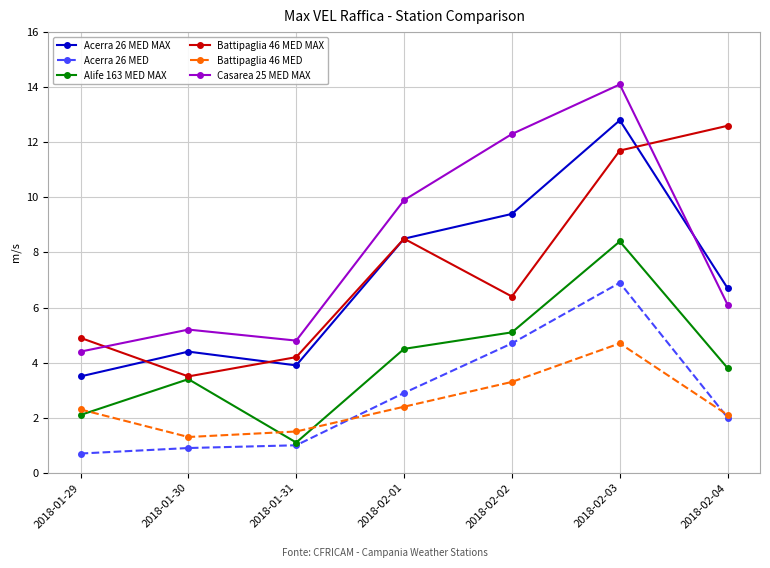

Reading right to left, transcribe all the data shown in this chart.

Acerra 26 MED MAX: 2018-02-04=6.7	2018-02-03=12.8	2018-02-02=9.4	2018-02-01=8.5	2018-01-31=3.9	2018-01-30=4.4	2018-01-29=3.5
Acerra 26 MED: 2018-02-04=2.0	2018-02-03=6.9	2018-02-02=4.7	2018-02-01=2.9	2018-01-31=1.0	2018-01-30=0.9	2018-01-29=0.7
Alife 163 MED MAX: 2018-02-04=3.8	2018-02-03=8.4	2018-02-02=5.1	2018-02-01=4.5	2018-01-31=1.1	2018-01-30=3.4	2018-01-29=2.1
Battipaglia 46 MED MAX: 2018-02-04=12.6	2018-02-03=11.7	2018-02-02=6.4	2018-02-01=8.5	2018-01-31=4.2	2018-01-30=3.5	2018-01-29=4.9
Battipaglia 46 MED: 2018-02-04=2.1	2018-02-03=4.7	2018-02-02=3.3	2018-02-01=2.4	2018-01-31=1.5	2018-01-30=1.3	2018-01-29=2.3
Casarea 25 MED MAX: 2018-02-04=6.1	2018-02-03=14.1	2018-02-02=12.3	2018-02-01=9.9	2018-01-31=4.8	2018-01-30=5.2	2018-01-29=4.4